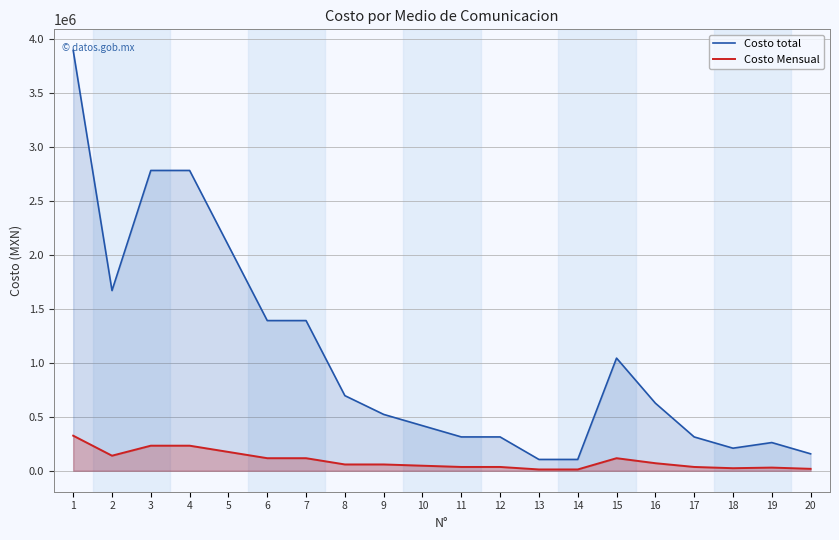

Rank the series by their average value, from highest to lowest.

Costo total, Costo Mensual